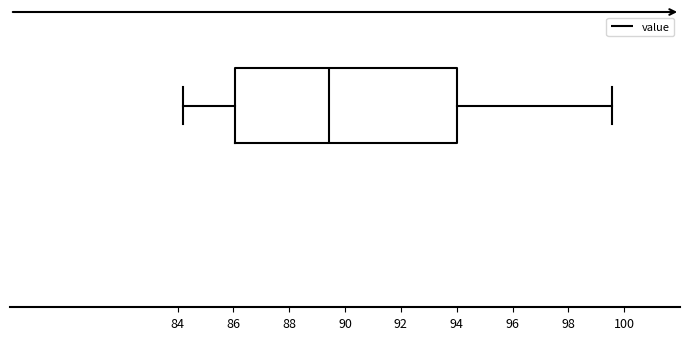

Transcribe this box plot: give where the median line is, the range the box spans, and where the two whiskers end, as read against the x-axis. The values are not printed on the chart, so give them approximately, as read against the axis.

median 89.4, box 86.0 to 94.0, whiskers 84.2 to 99.6